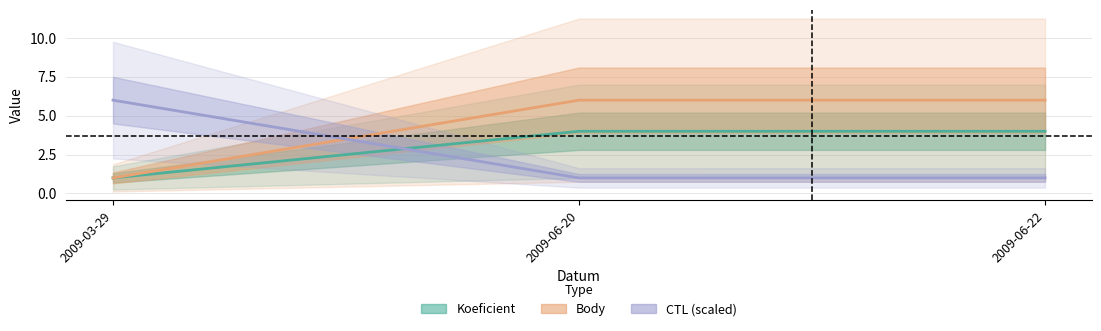

Which has a higher value, 2009-06-22 or 2009-06-20?

2009-06-22